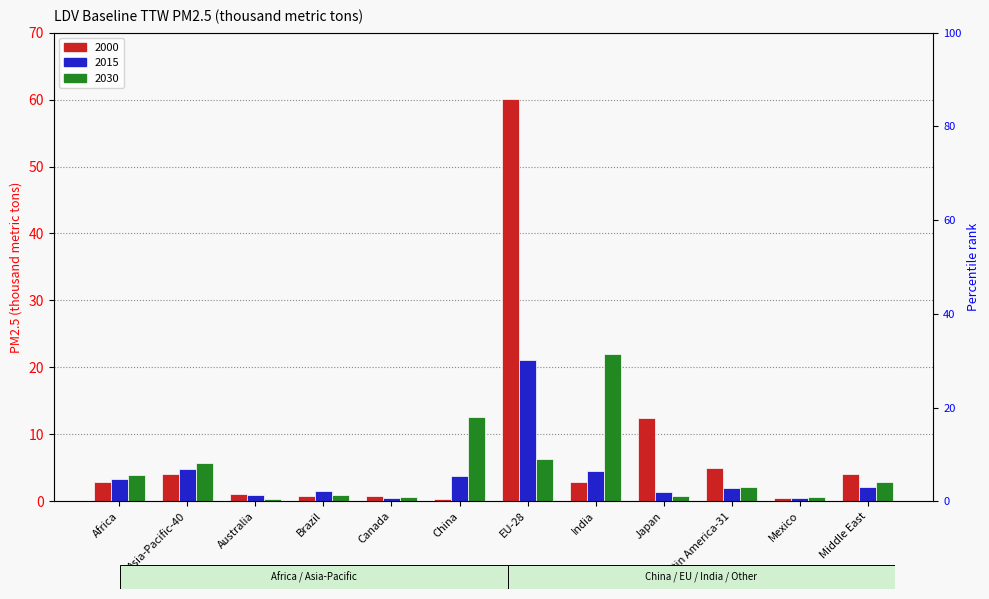

Between EU-28 and China, which is larger?

EU-28